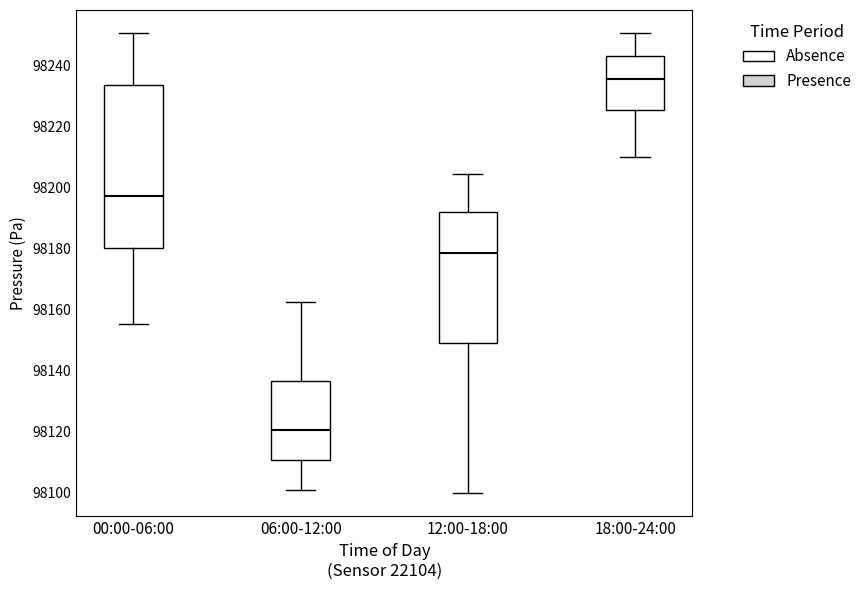

Reading left to right, read every box against the y-axis: the position of its median line, the range the box covers, and the ends of its whiskers. The values are not printed on the chart, so give them approximately, as read against the axis.

00:00-06:00: median 98198, box 98180 to 98234, whiskers 98156 to 98250
06:00-12:00: median 98120, box 98110 to 98136, whiskers 98102 to 98162
12:00-18:00: median 98178, box 98150 to 98192, whiskers 98100 to 98204
18:00-24:00: median 98236, box 98226 to 98244, whiskers 98210 to 98250